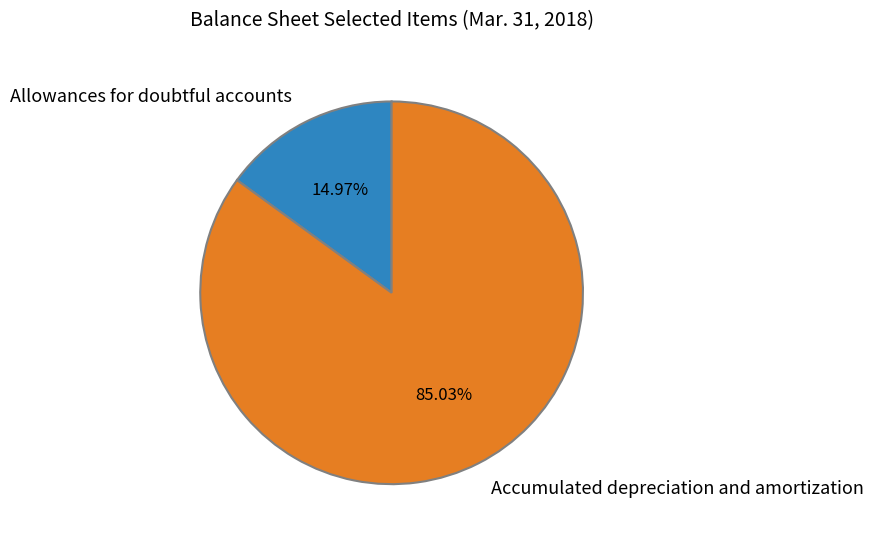

True or false: Accumulated depreciation and amortization accounts for 85% of the total.

True